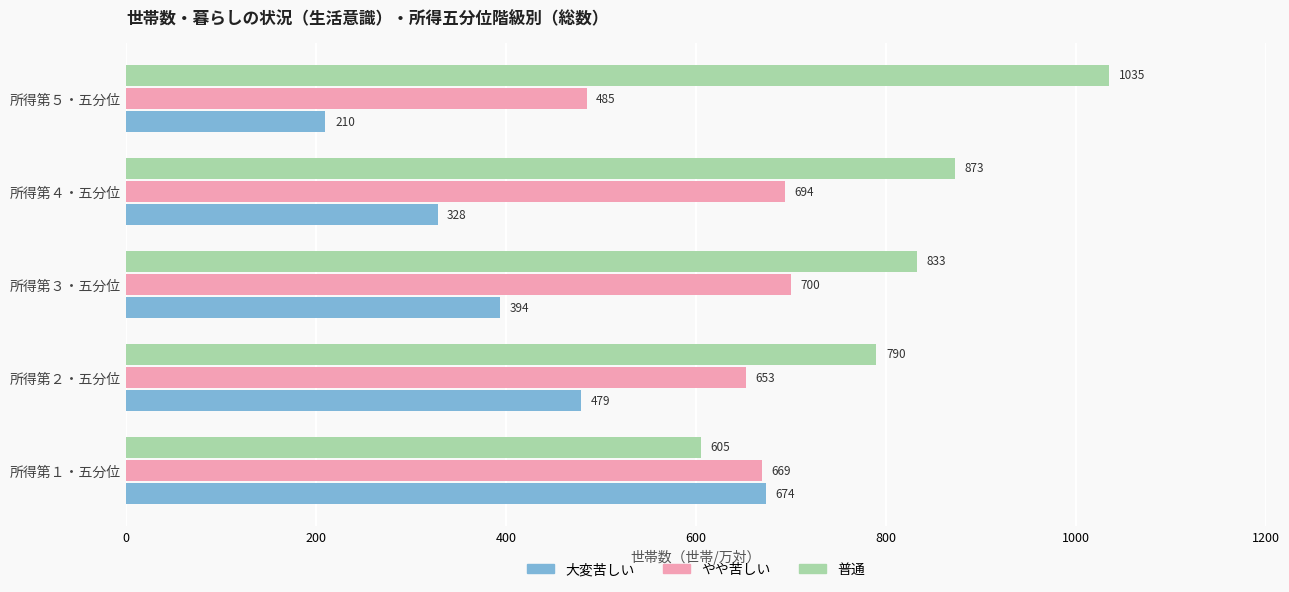

At which category is the sum across all series the highest?

所得第１・五分位